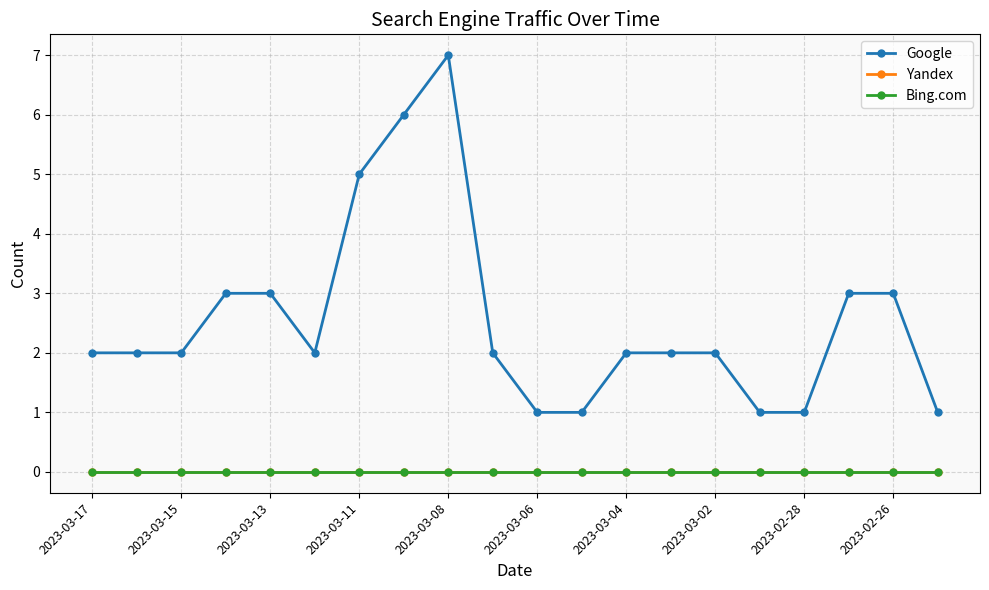

What is the minimum value for Google?

1